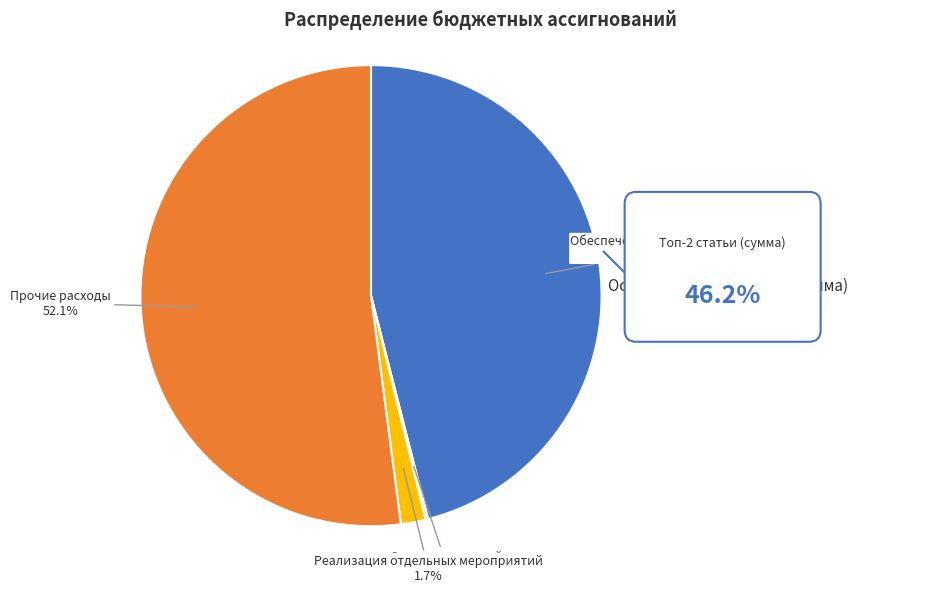

Is there any slice that represents more than half of the pie?

Yes